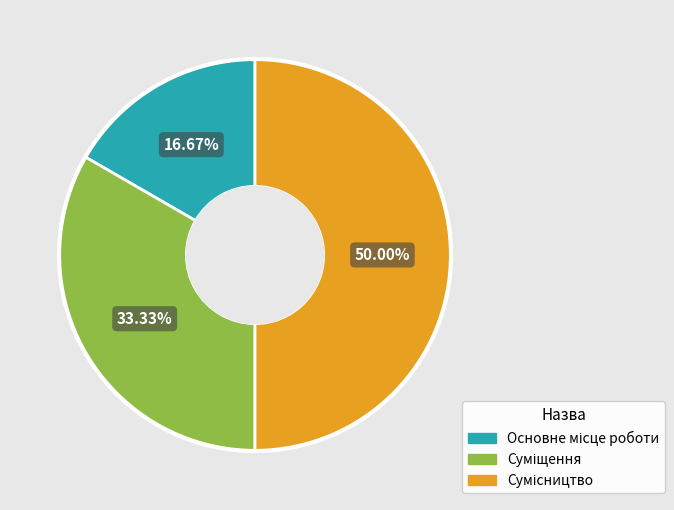

How many slices are in this pie chart?

3